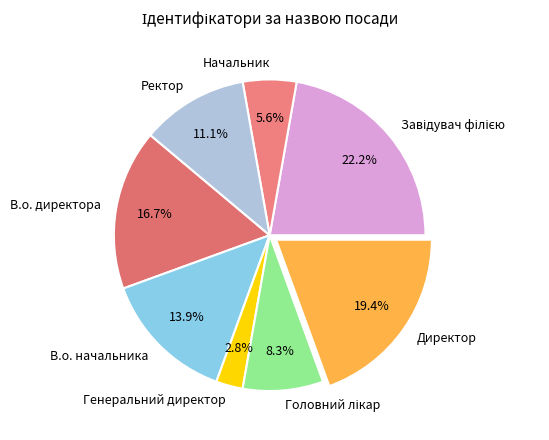

What is the smallest slice in the pie chart?

Генеральний директор